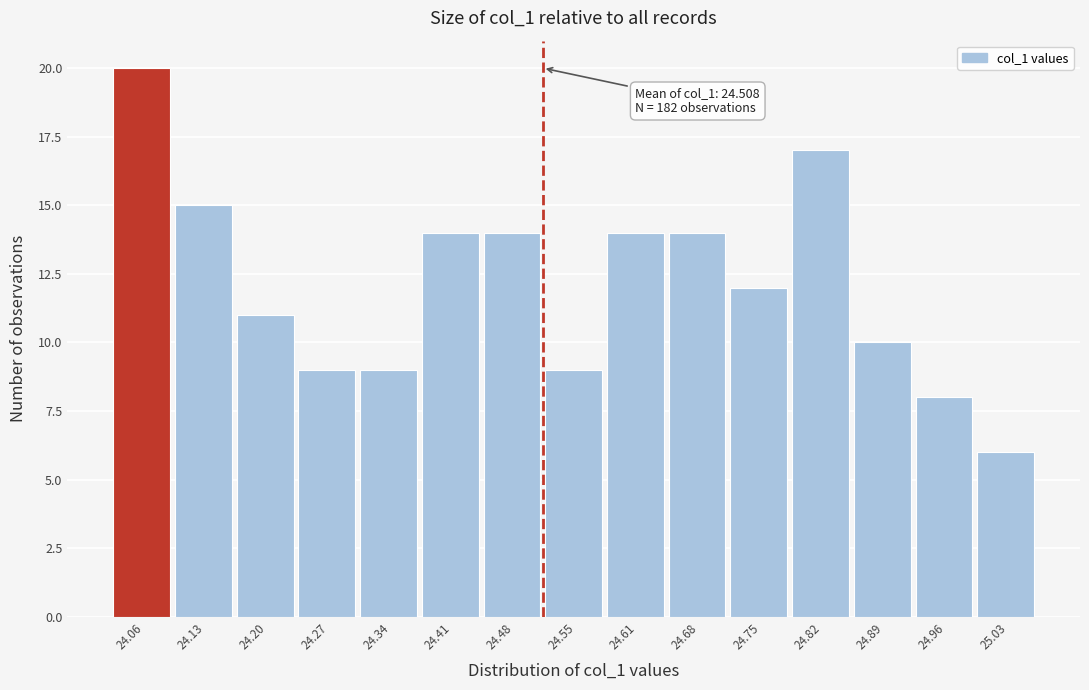

Over which range of the x-axis is the bar tallest?

24.03 to 24.10